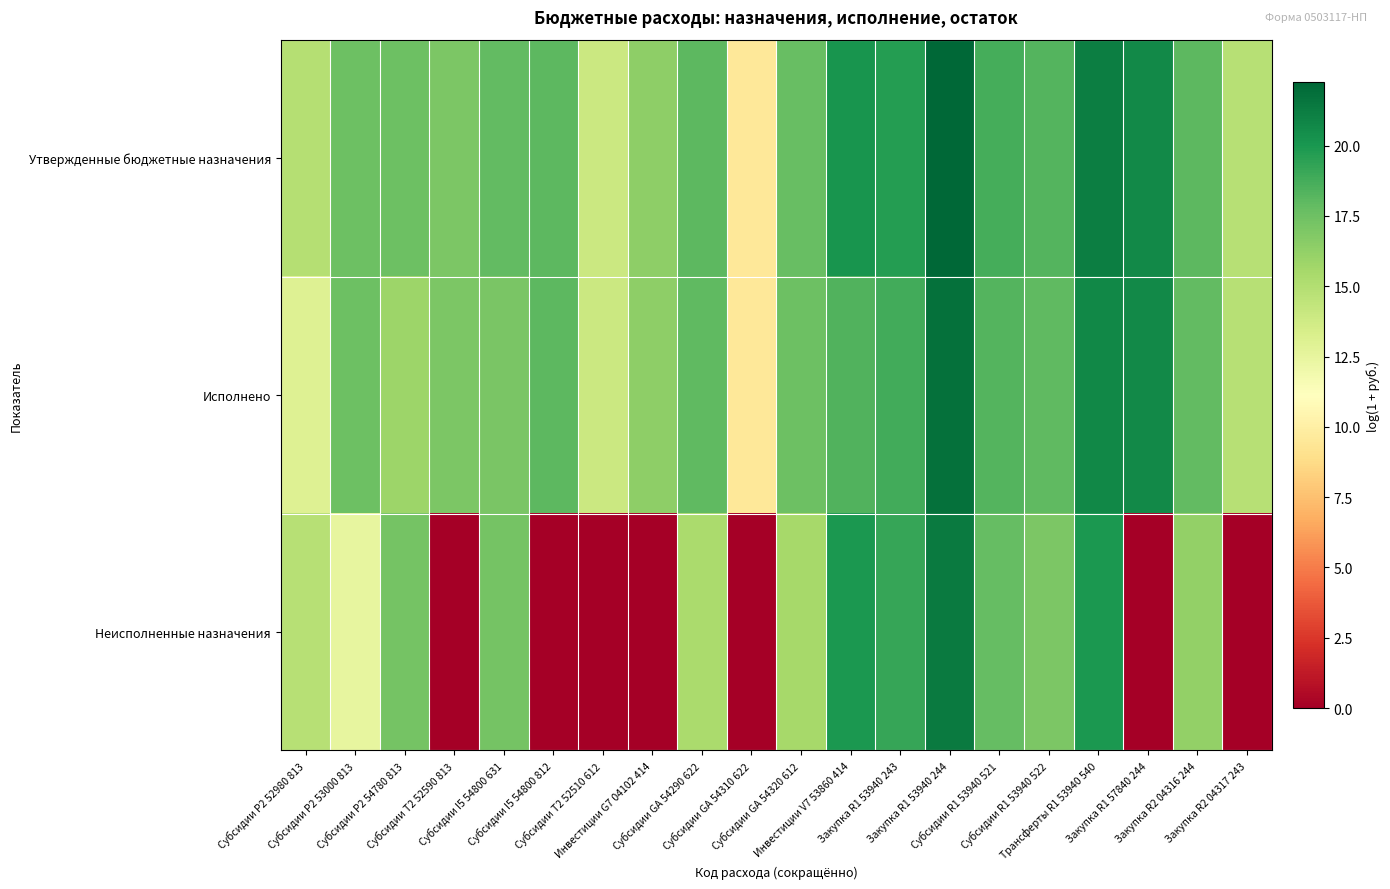

What is the spread (max minus min) of values at Закупка R1 53940 244?

1.0